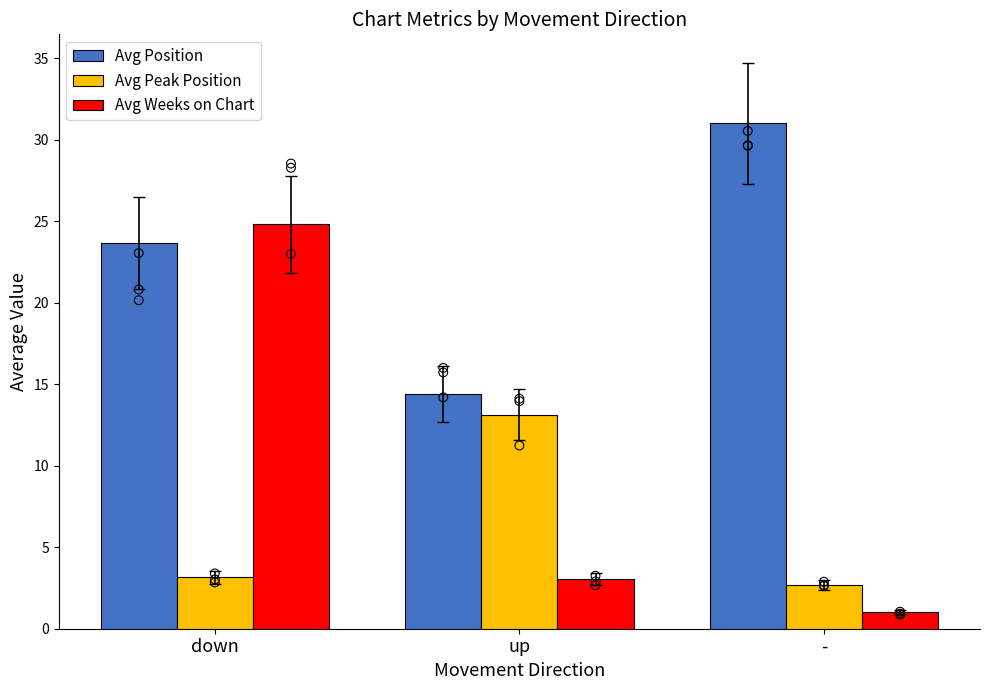

At how many categories does at least one series exceed 17?

2